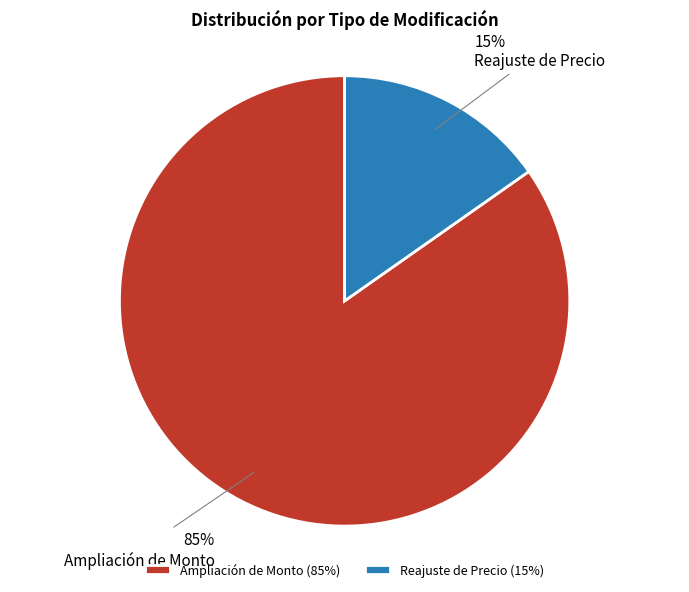

Rank the categories by value from highest to lowest.

Ampliación de Monto, Reajuste de Precio